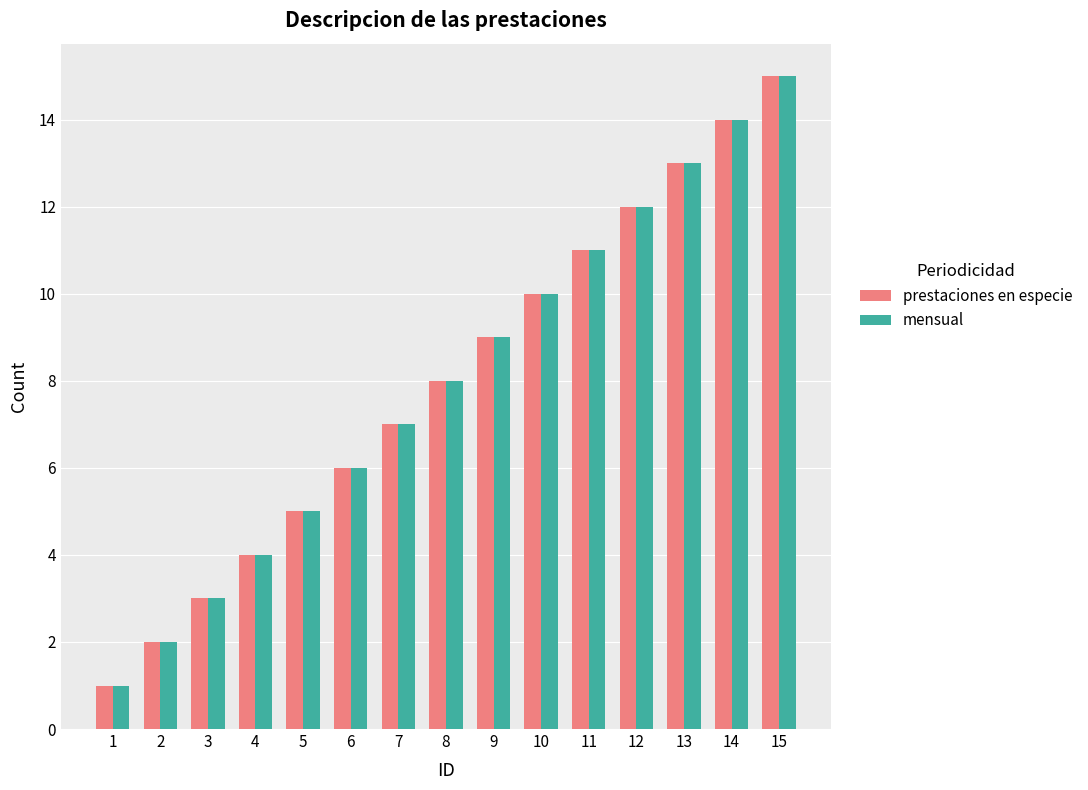

True or false: mensual has a value of 7 at 5.

False